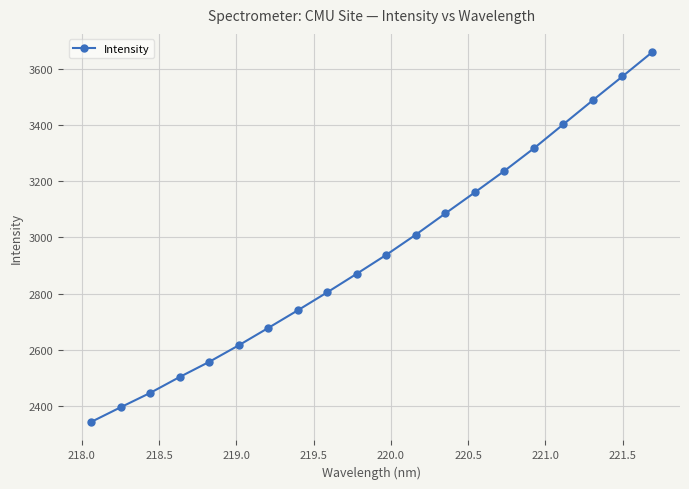

What is the smallest value displayed?

2341.5